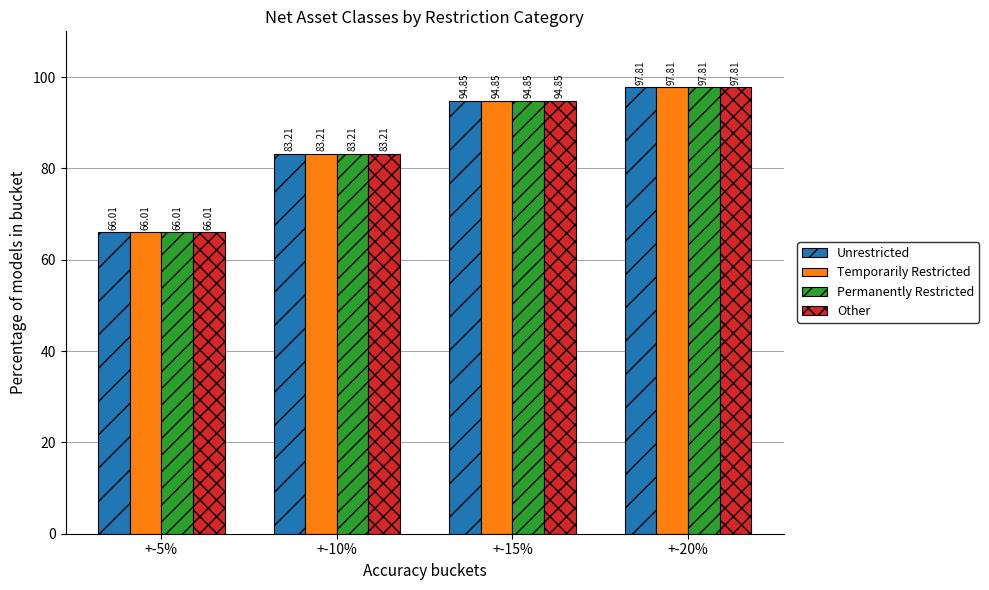

What are all the series names shown in the legend?

Unrestricted, Temporarily Restricted, Permanently Restricted, Other